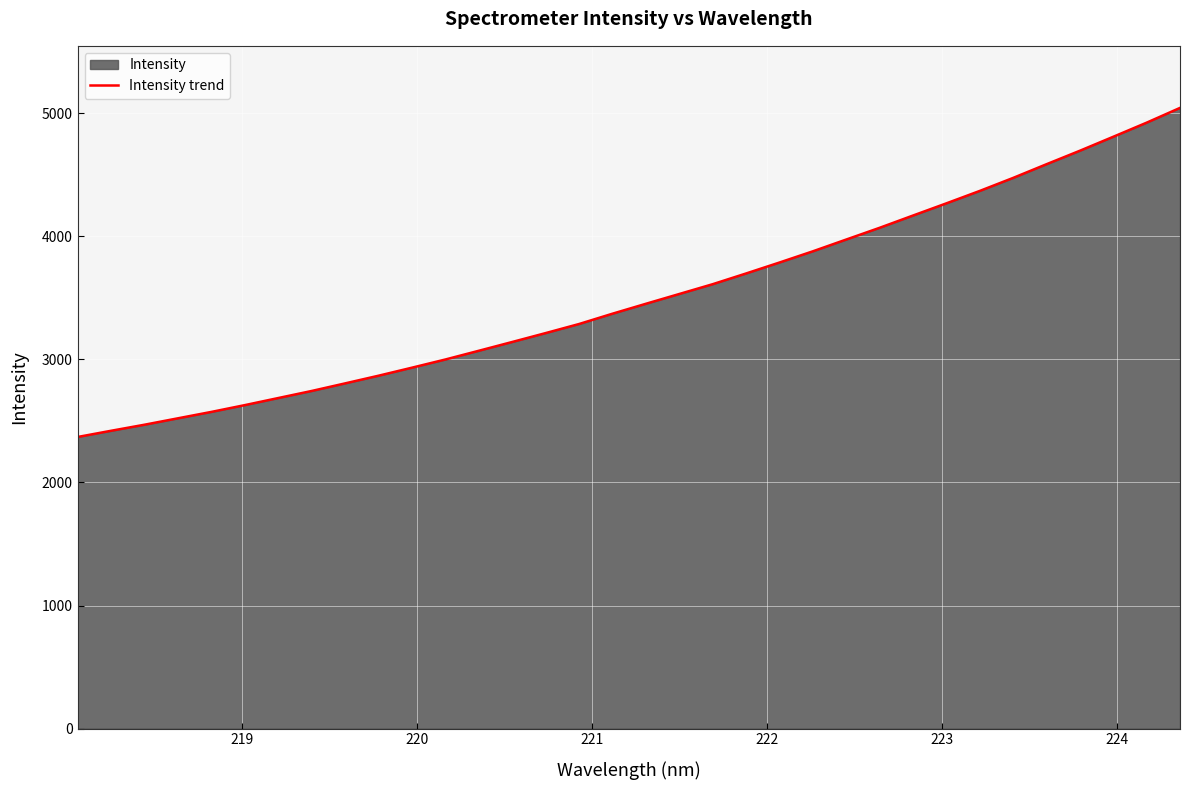

What is the difference between the maximum and minimum values?

2674.6